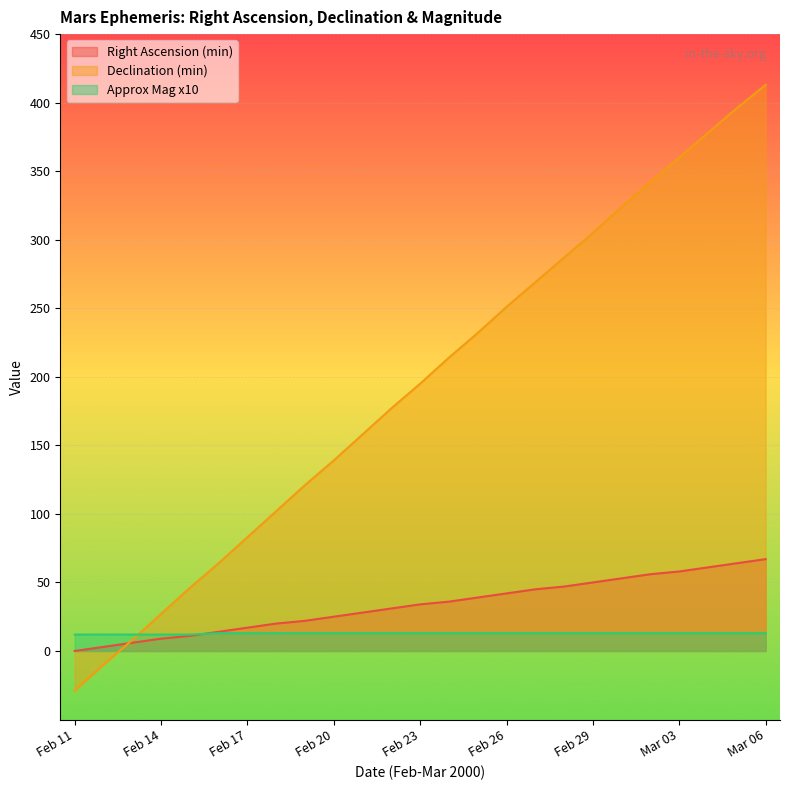

How many intersections are there between Right Ascension (min) and Declination (min)?

1